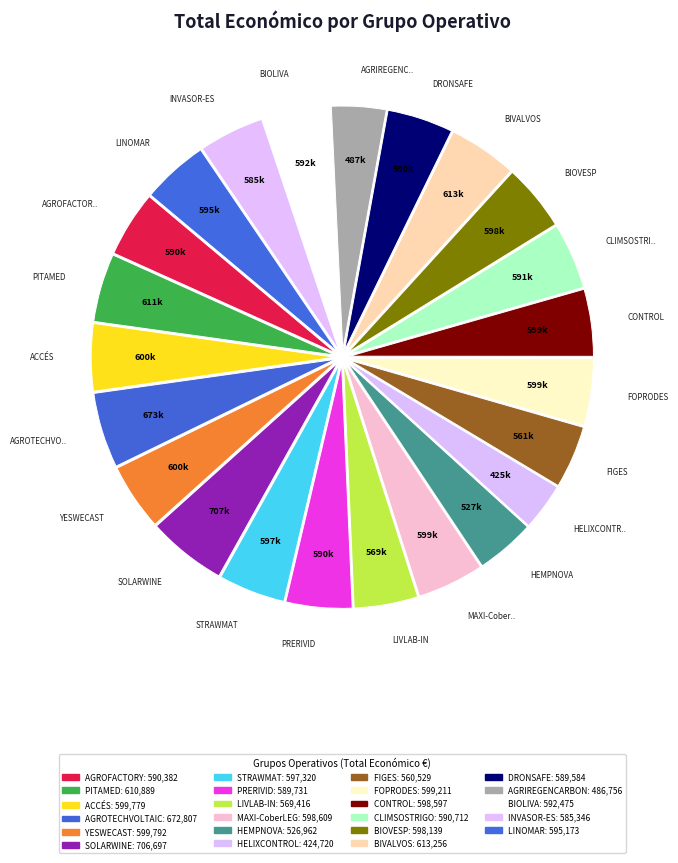

Count the number of slices in the pie.

23